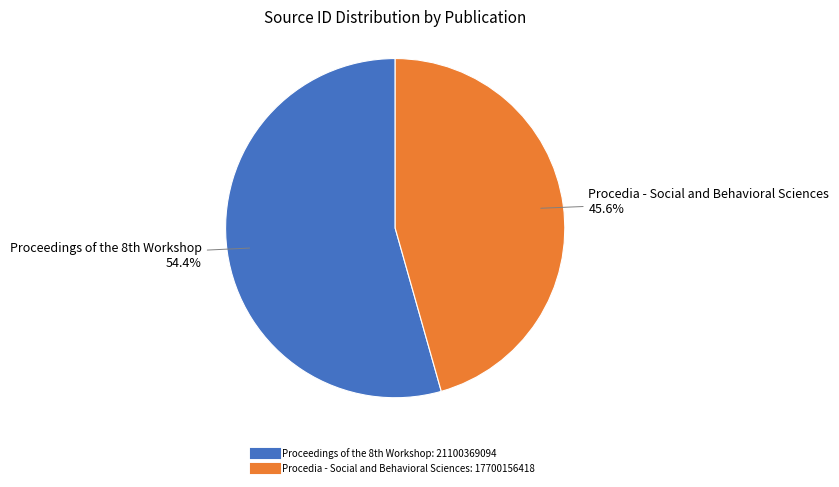

Which slice represents more than half of the pie?

Proceedings of the 8th Workshop